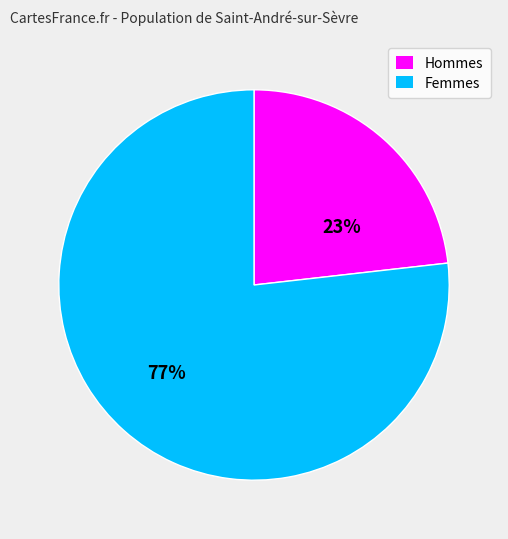

Does any single category account for the majority?

Yes